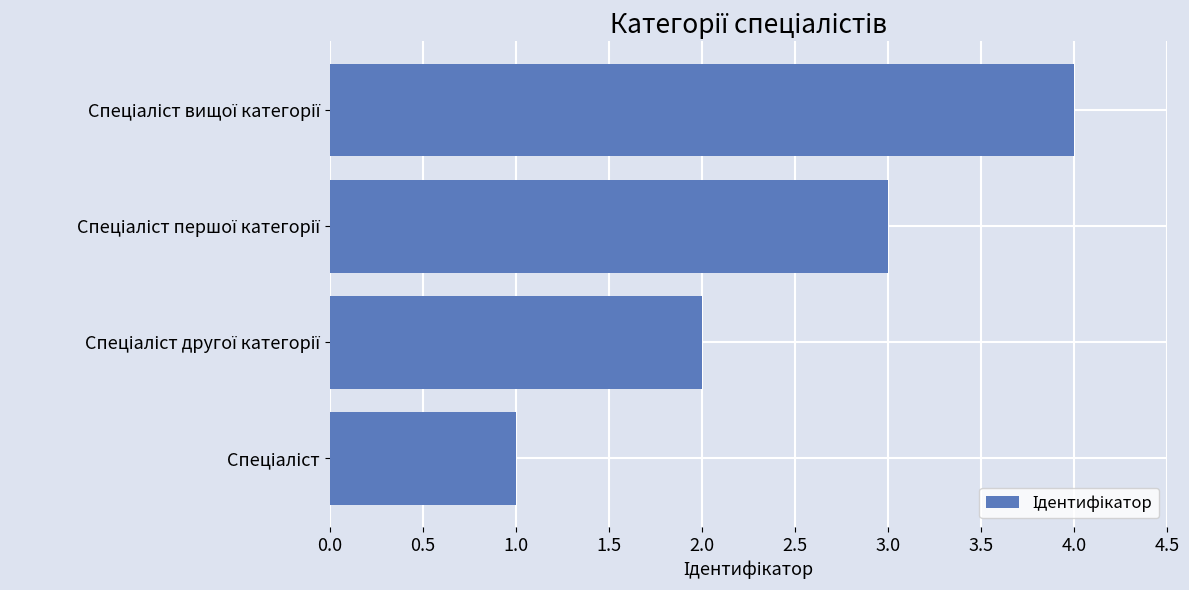

Are the bars horizontal?

Yes